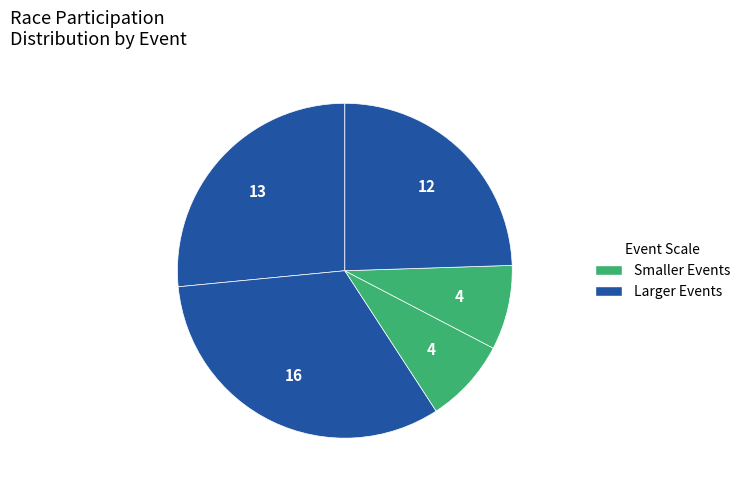

How many slices are in this pie chart?

5